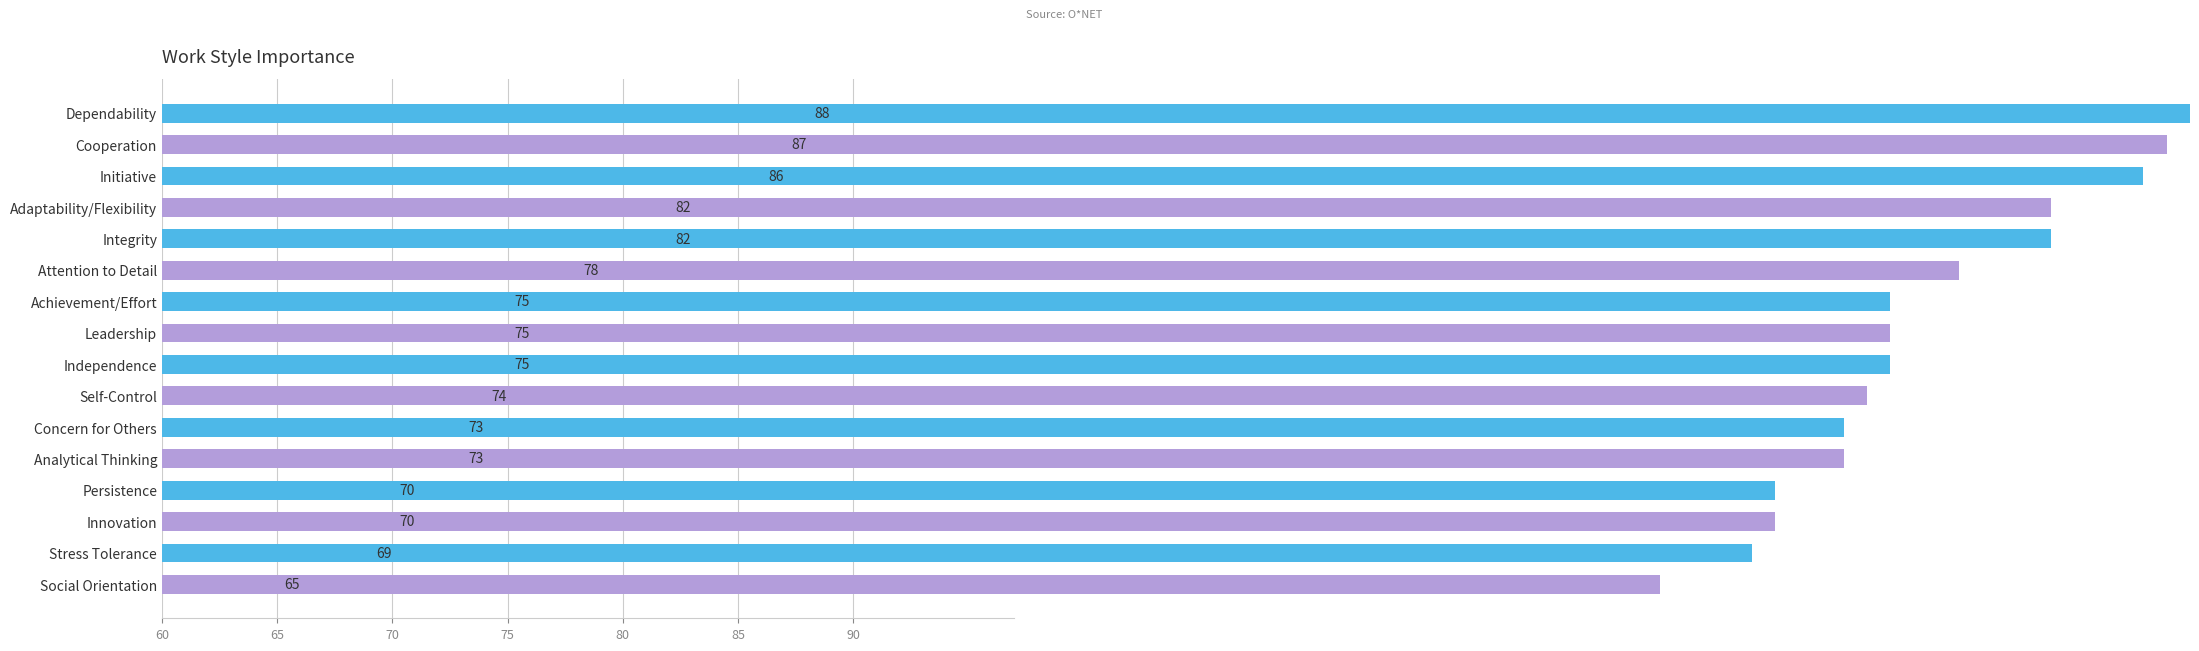

What is the change in value from Persistence to Social Orientation?

-5